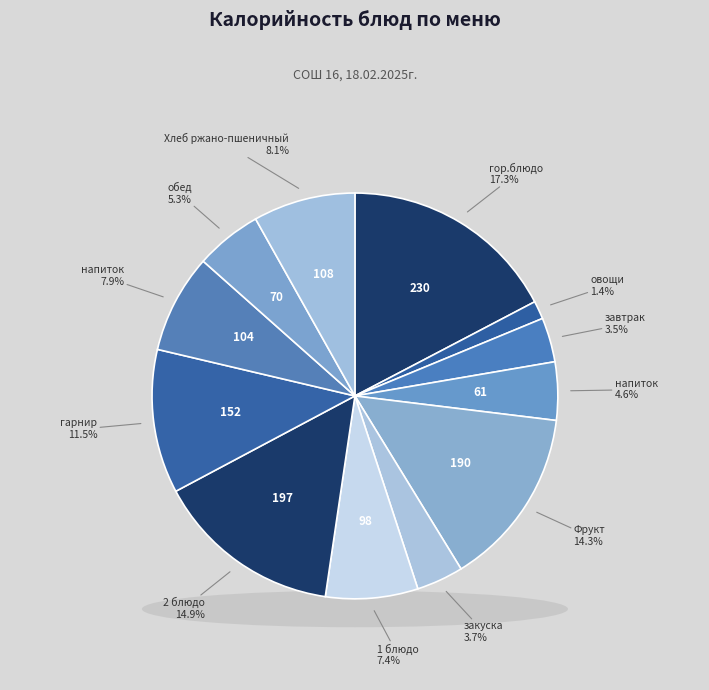

Which slice is the smallest?

Кукуруза (овощи)